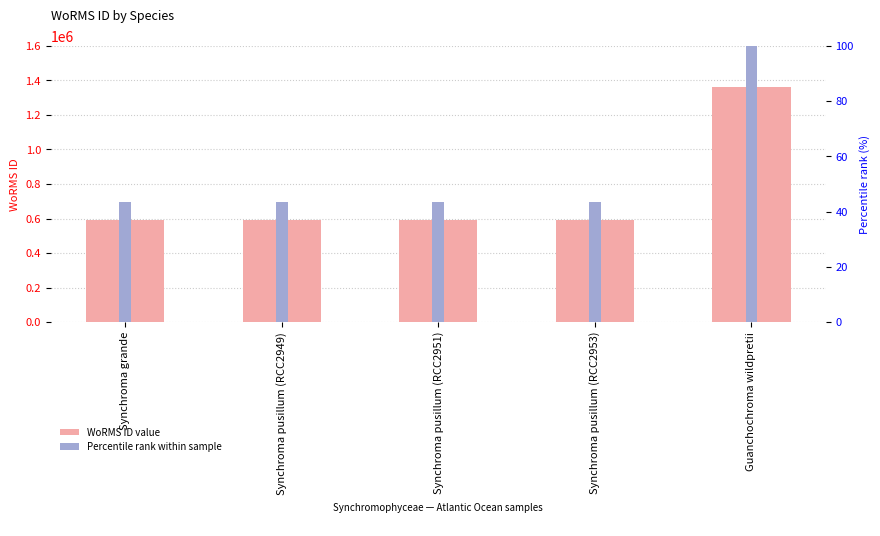

Rank the series at Guanchochroma wildpretii from highest to lowest value.

WoRMS ID, Percentile rank